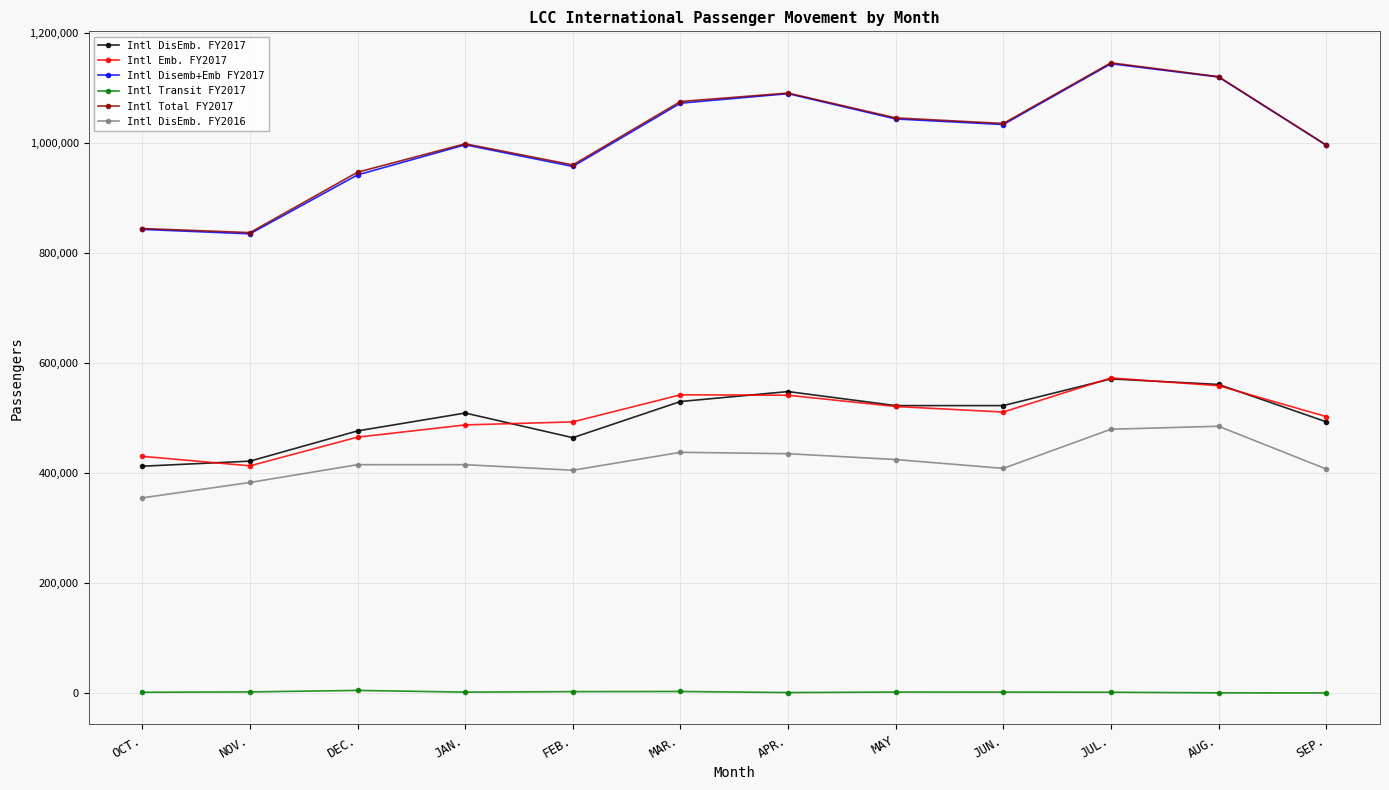

Does the chart have visible grid lines?

Yes